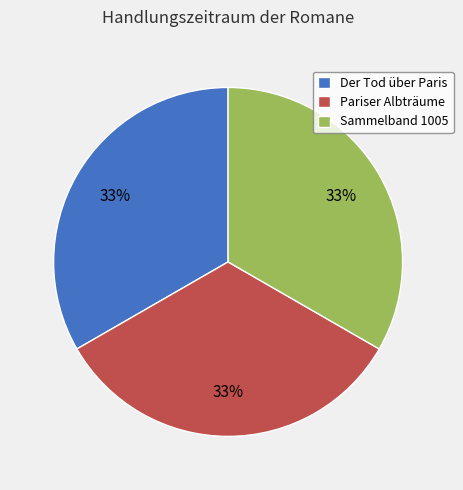

Is the sum of Sammelband 1005 and Der Tod über Paris greater than half?

Yes